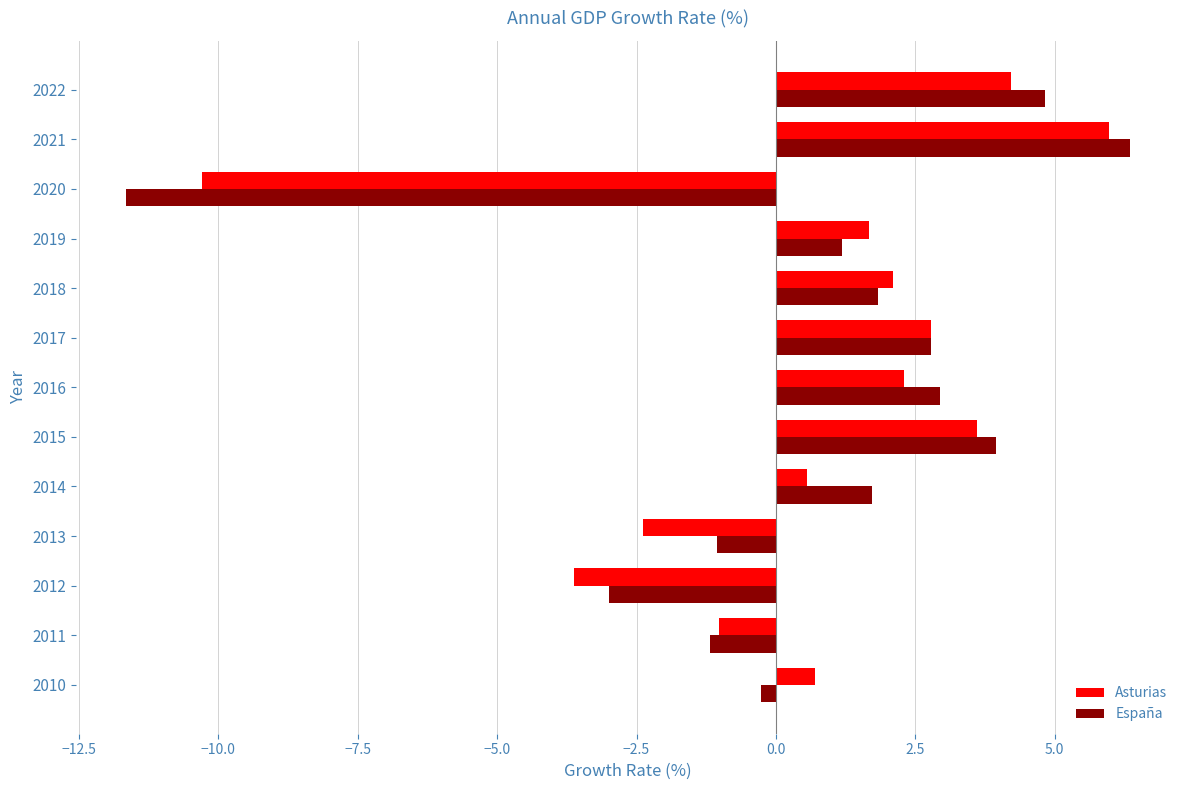

Read the España value at 2019.

1.2